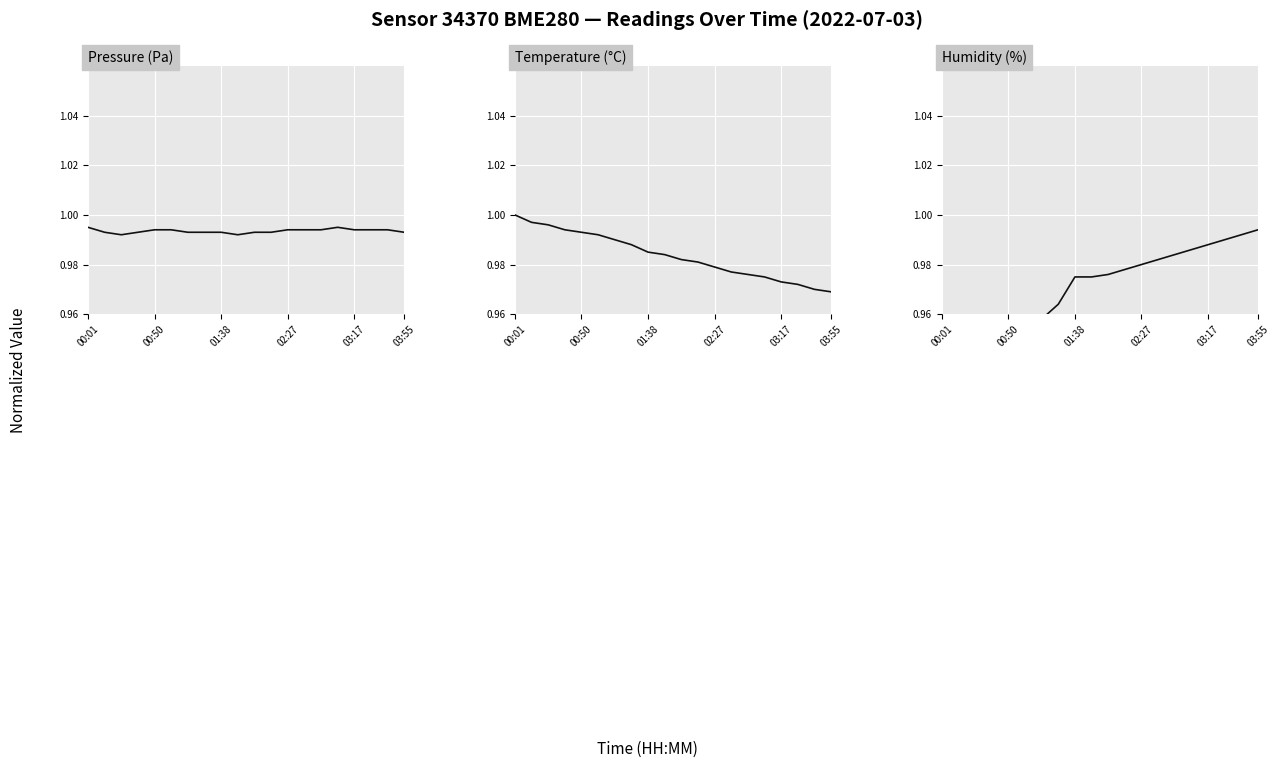

True or false: Pressure (Pa) and Humidity (%) cross at least once.

True